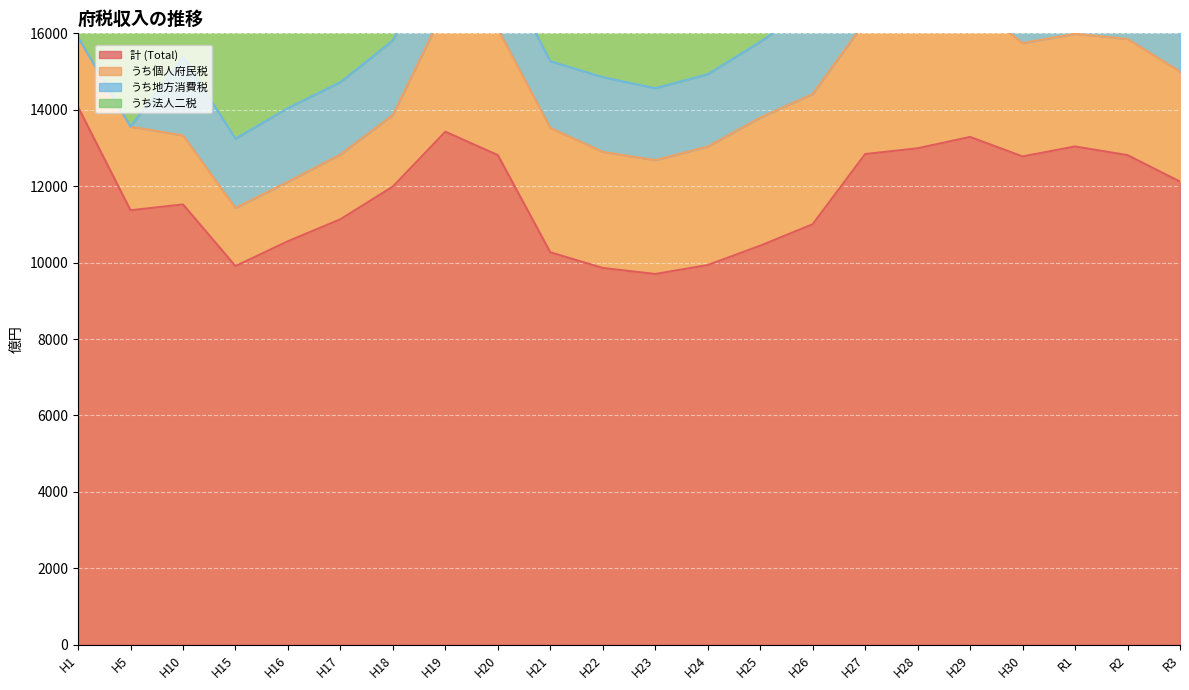

At how many categories does at least one series exceed 3056?

22